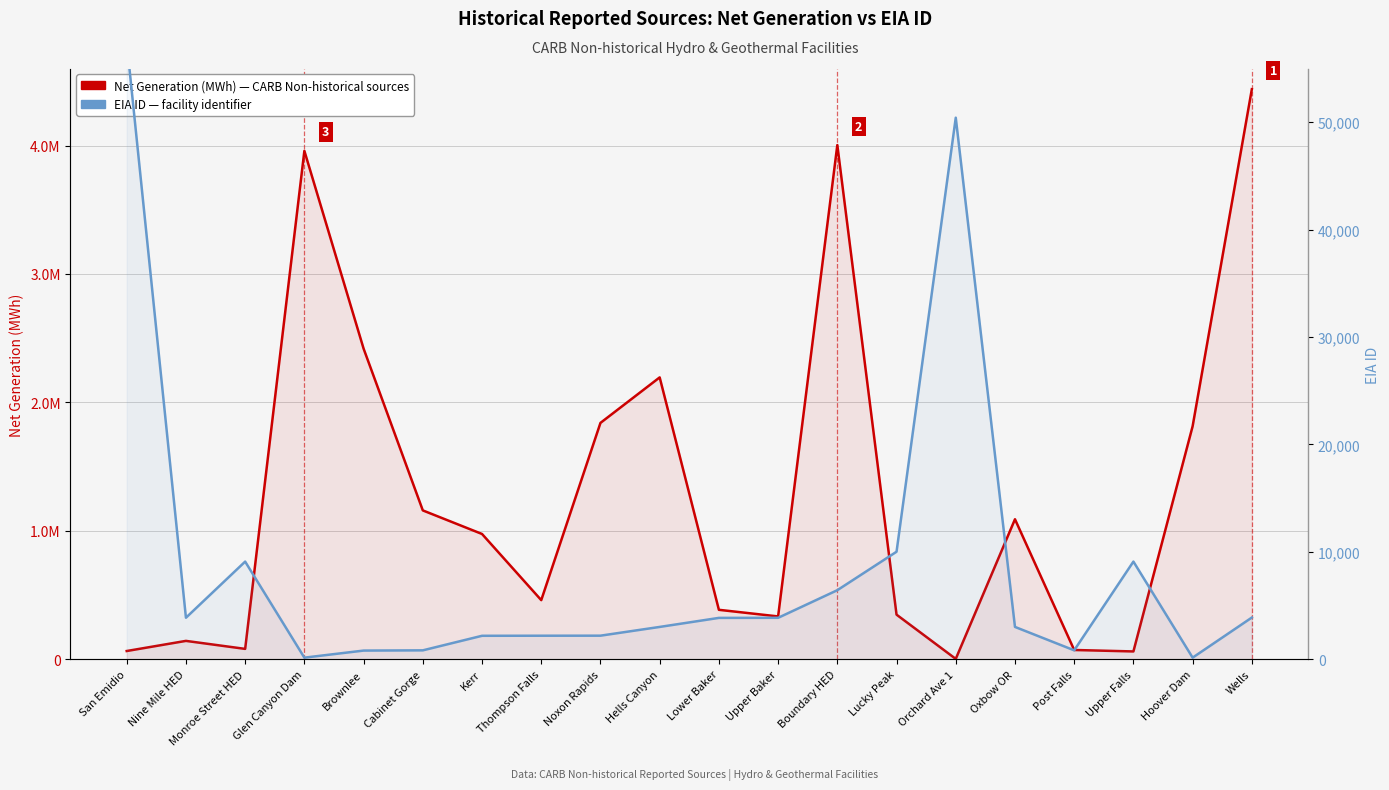

Count the number of data series in this chart.

2